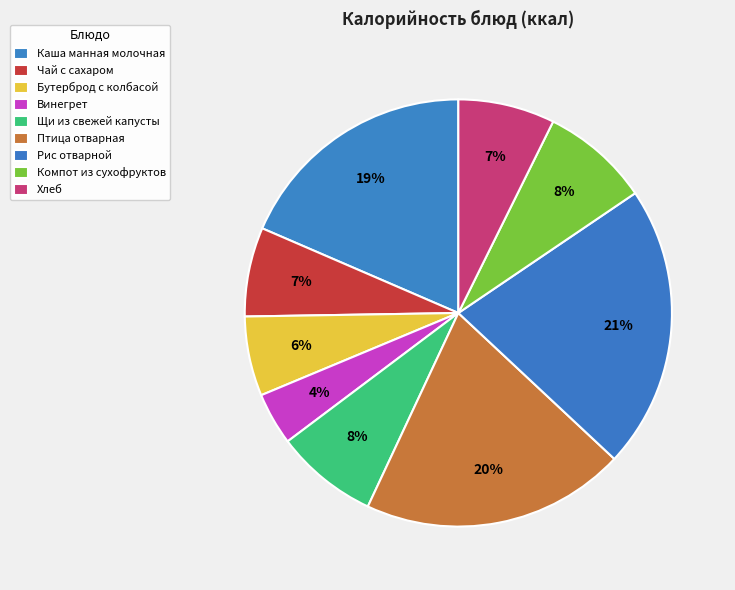

How many segments does this pie chart have?

9